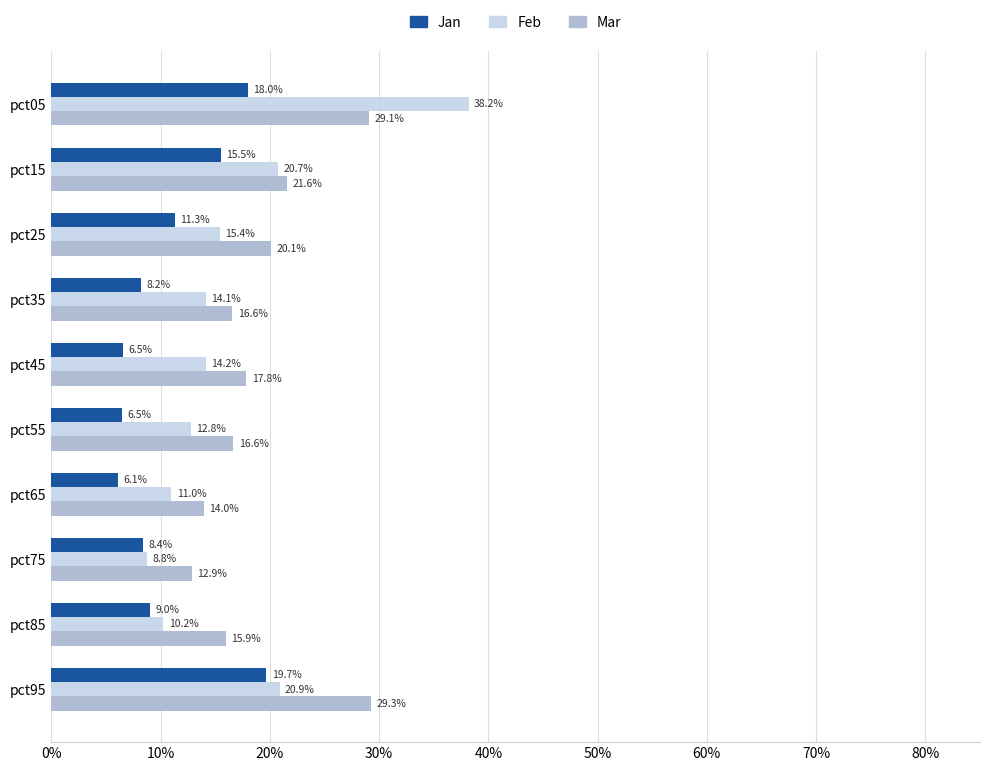

List the series in order of their peak value, lowest first.

Jan, Mar, Feb